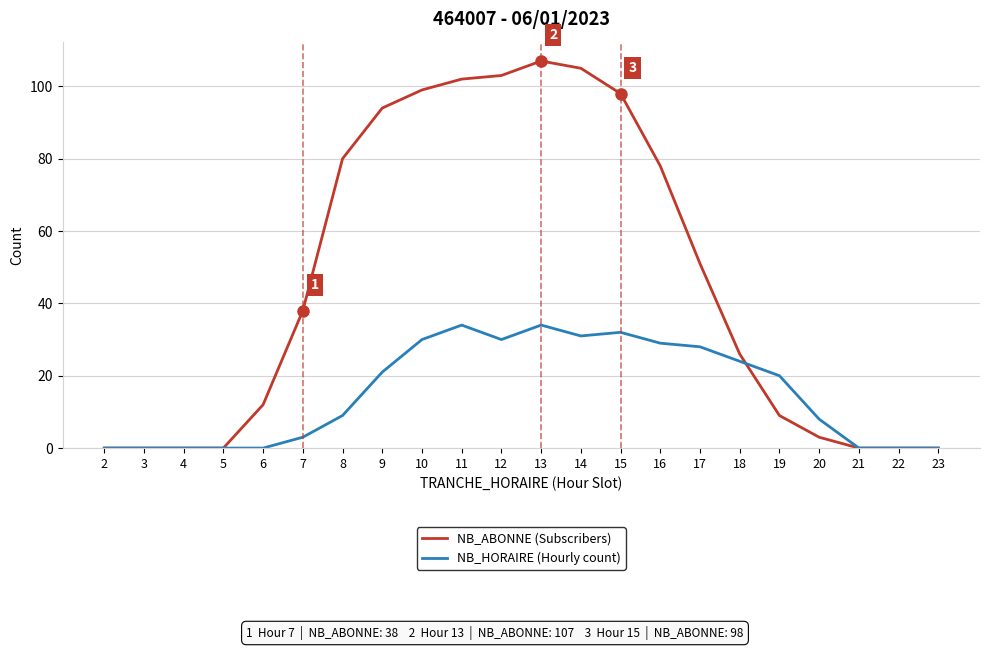

At how many categories does at least one series exceed 50?

10